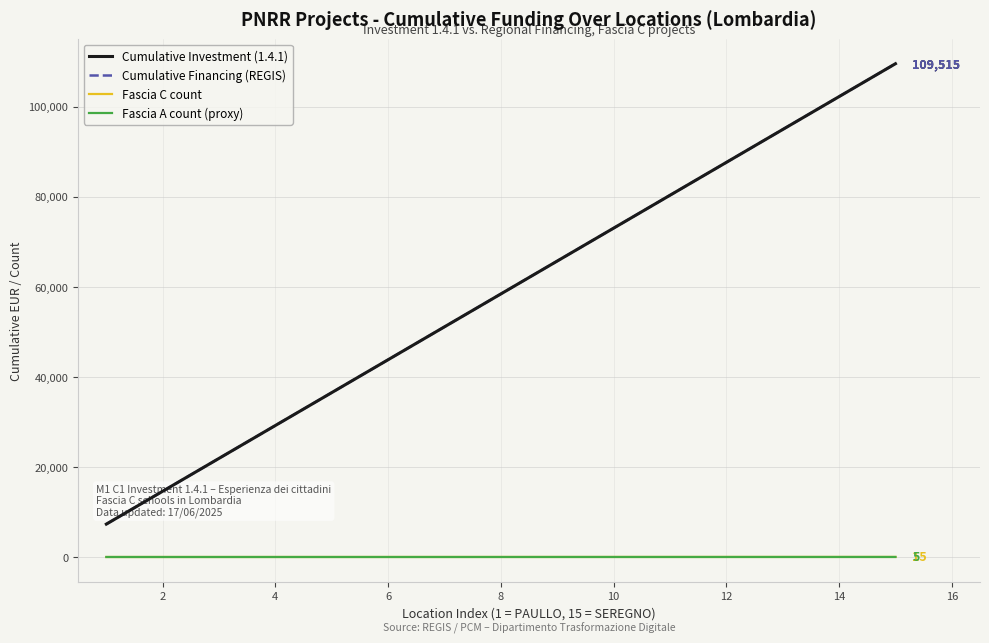

True or false: Cumulative Investment (1.4.1) and Cumulative Financing (REGIS) cross at least once.

False